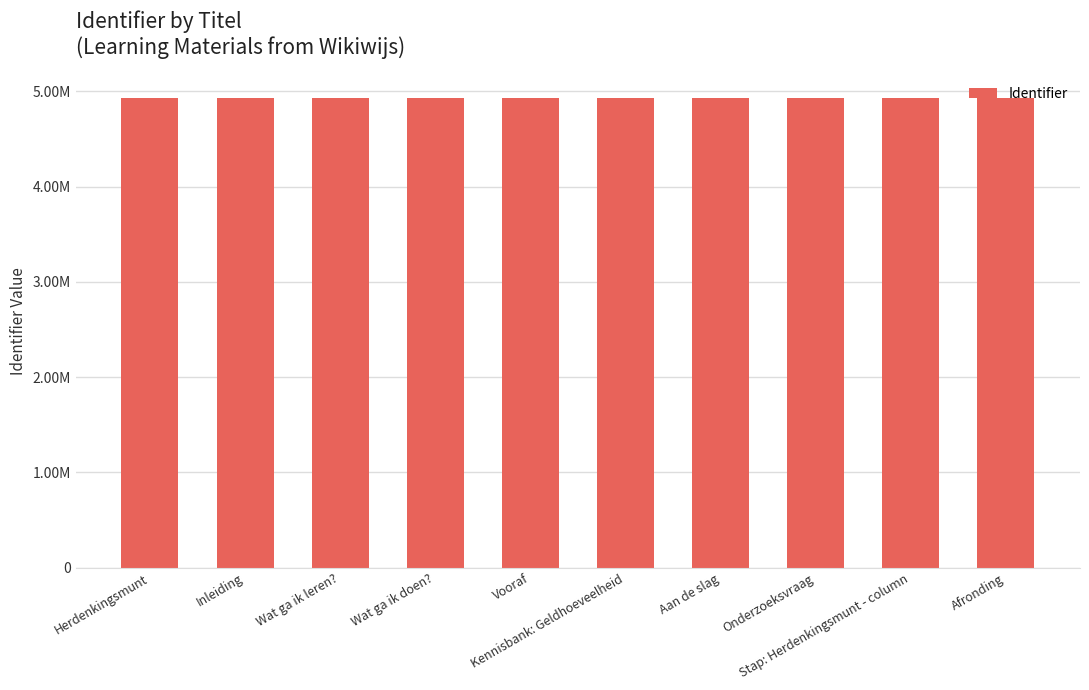

Does the chart contain any negative values?

No